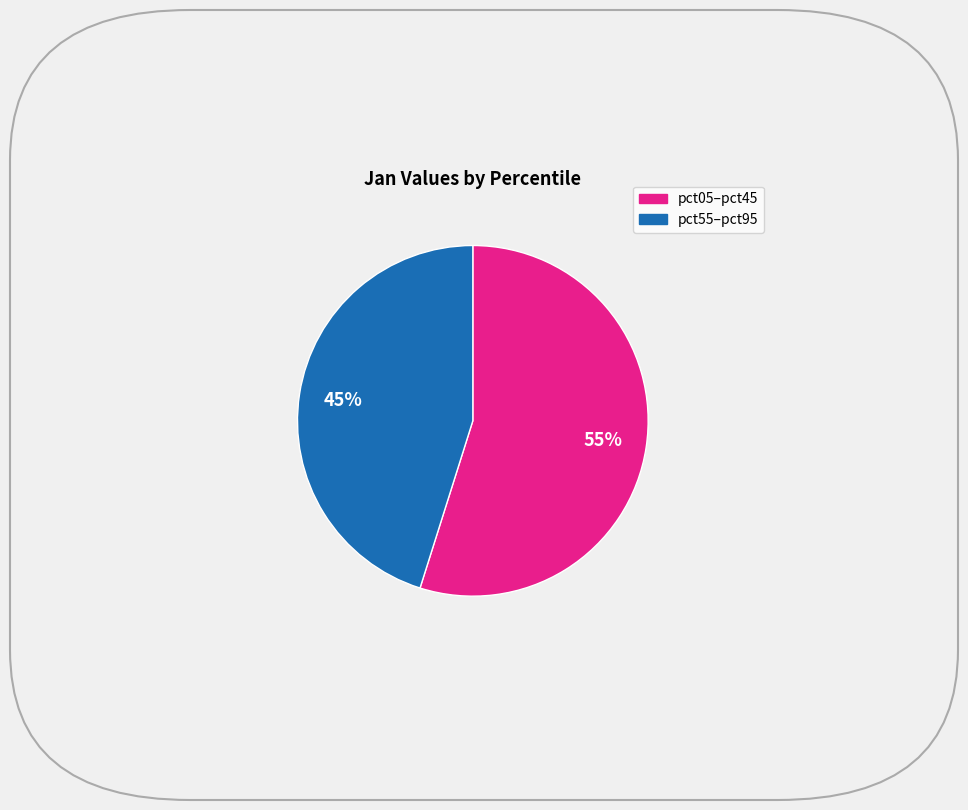

Is there any slice that represents more than half of the pie?

Yes